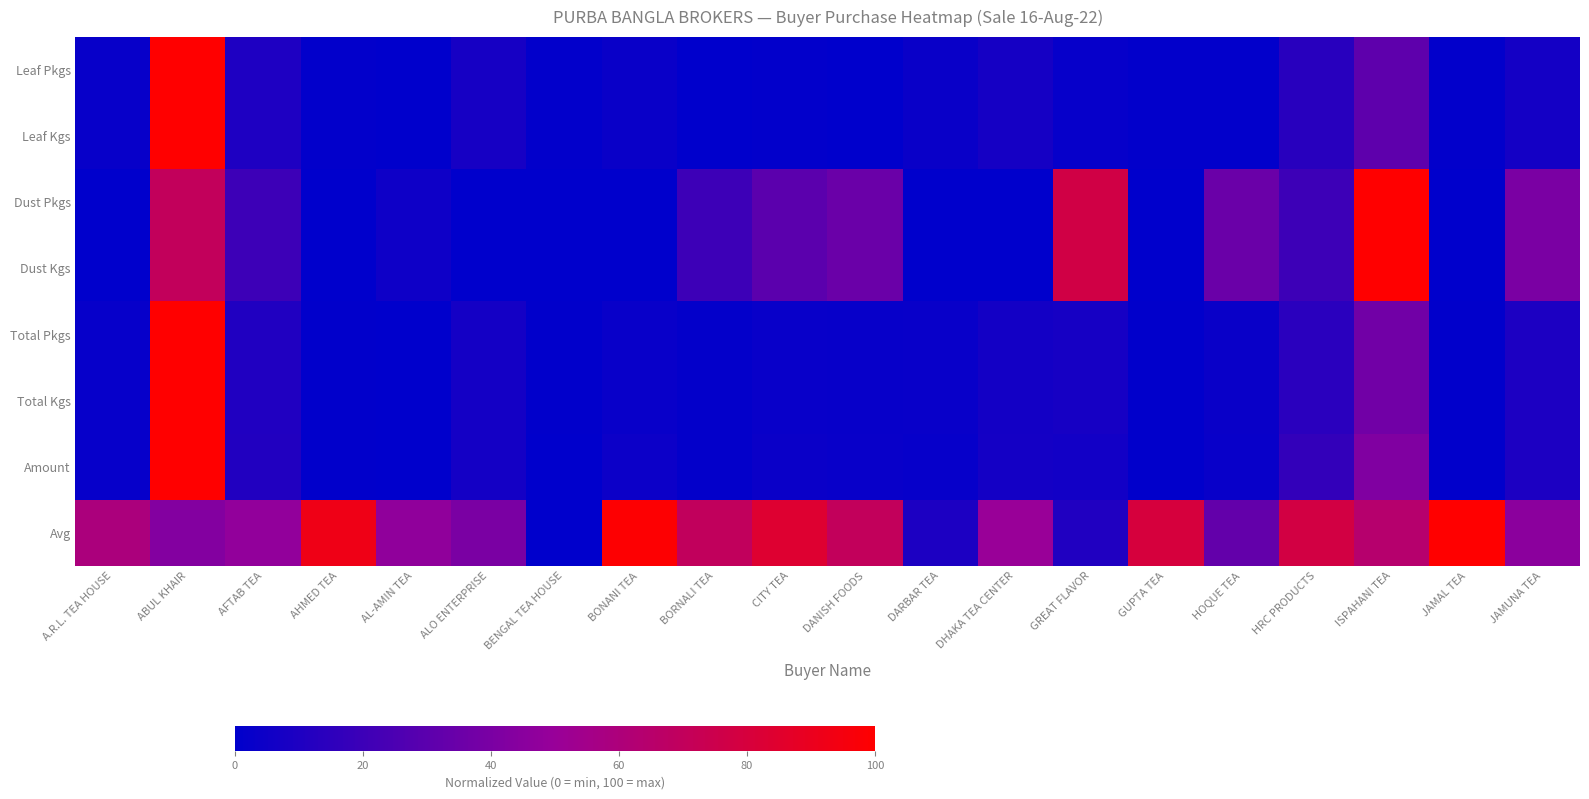

Rank the series at HRC PRODUCTS from lowest to highest value.

Leaf Pkgs, Leaf Kgs, Total Pkgs, Total Kgs, Amount, Dust Pkgs, Dust Kgs, Avg